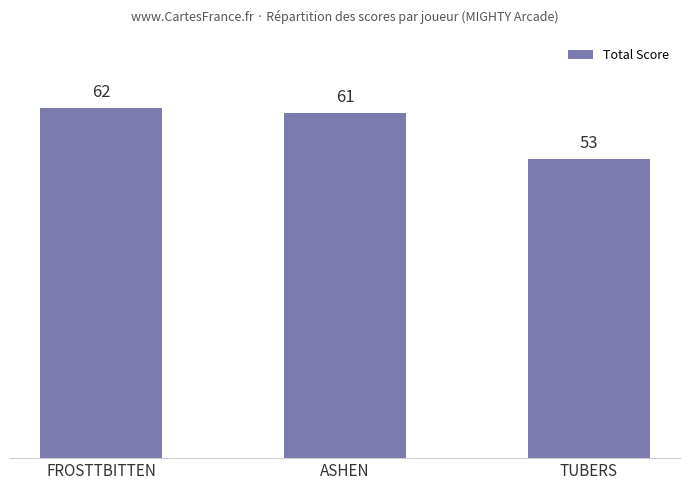

Where does the data first go above 61?

FROSTTBITTEN